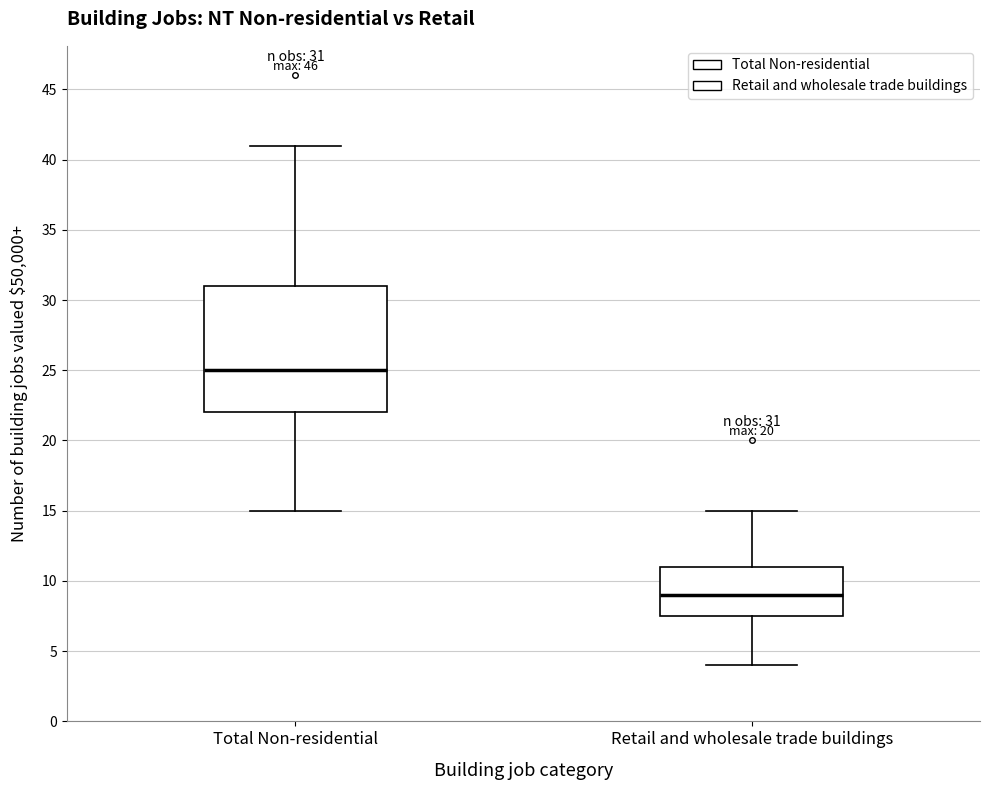

Which box's median line is the highest?

Total Non-residential